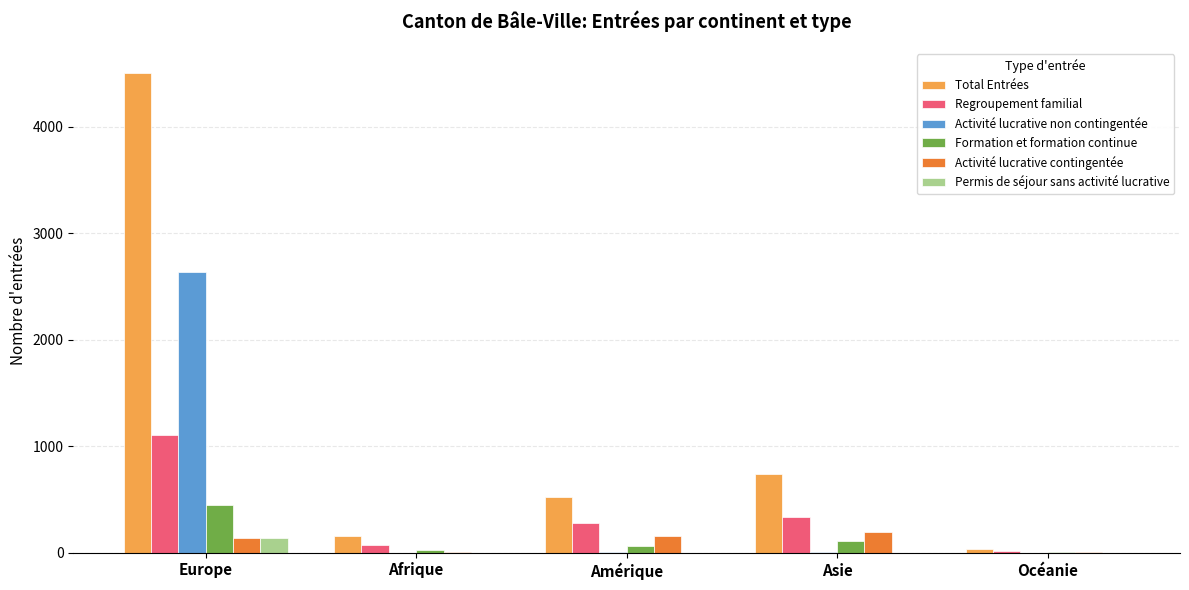

Between Europe and Amérique, which series saw the biggest shift?

Total Entrées